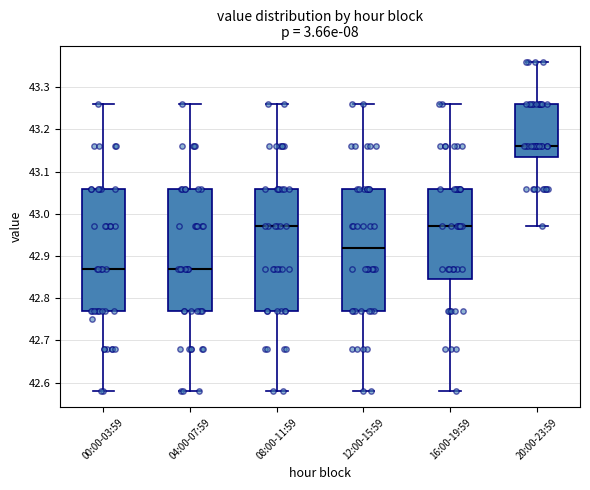

Reading left to right, read every box against the y-axis: the position of its median line, the range the box covers, and the ends of its whiskers. The values are not printed on the chart, so give them approximately, as read against the axis.

00:00-03:59: median 42.87, box 42.77 to 43.06, whiskers 42.58 to 43.26
04:00-07:59: median 42.87, box 42.77 to 43.06, whiskers 42.58 to 43.26
08:00-11:59: median 42.97, box 42.77 to 43.06, whiskers 42.58 to 43.26
12:00-15:59: median 42.92, box 42.77 to 43.06, whiskers 42.58 to 43.26
16:00-19:59: median 42.97, box 42.85 to 43.06, whiskers 42.58 to 43.26
20:00-23:59: median 43.16, box 43.14 to 43.26, whiskers 42.97 to 43.36